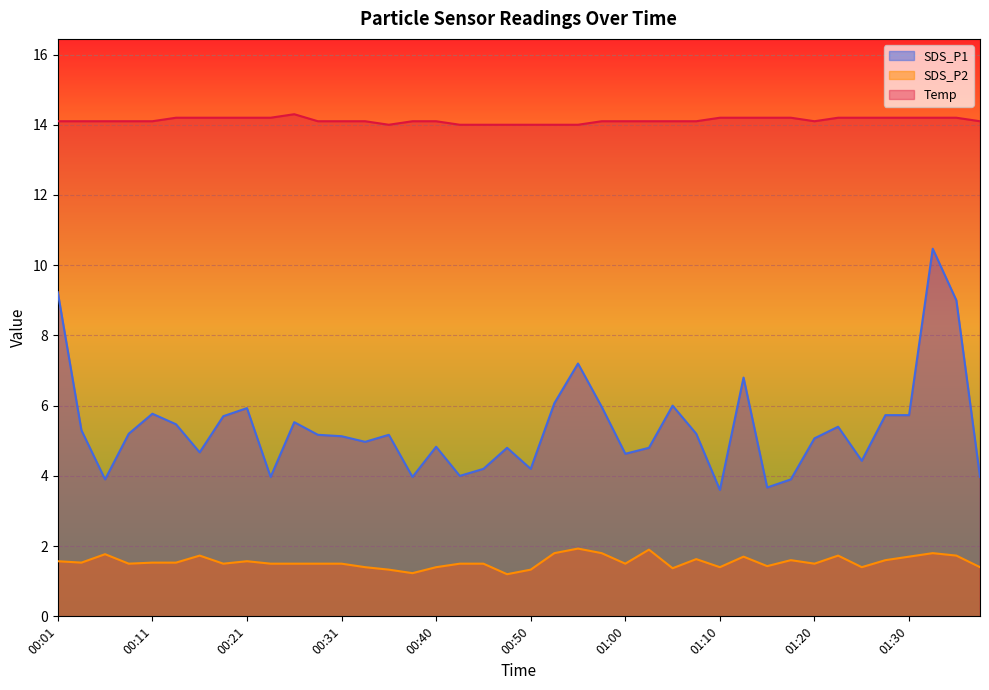

What is the average value of the Temp series?

14.1